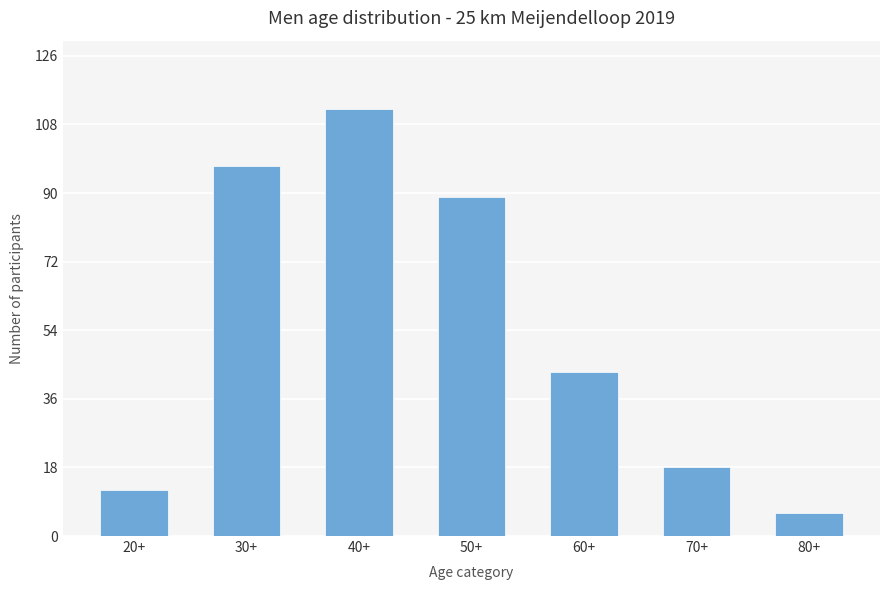

What is the greatest value displayed?

112